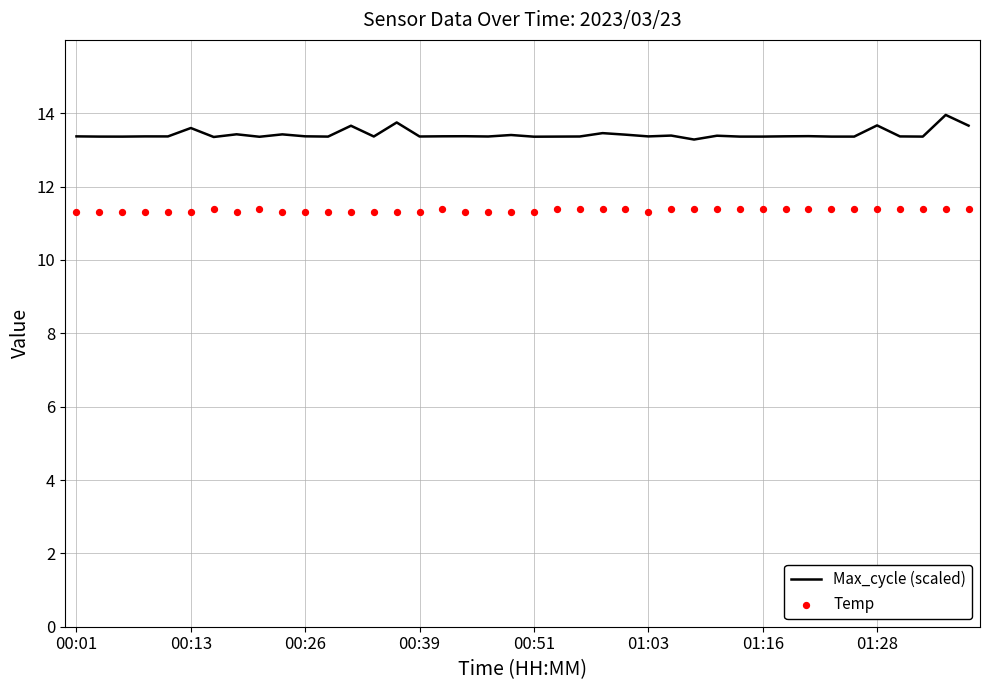

At how many categories does at least one series exceed 12?

40